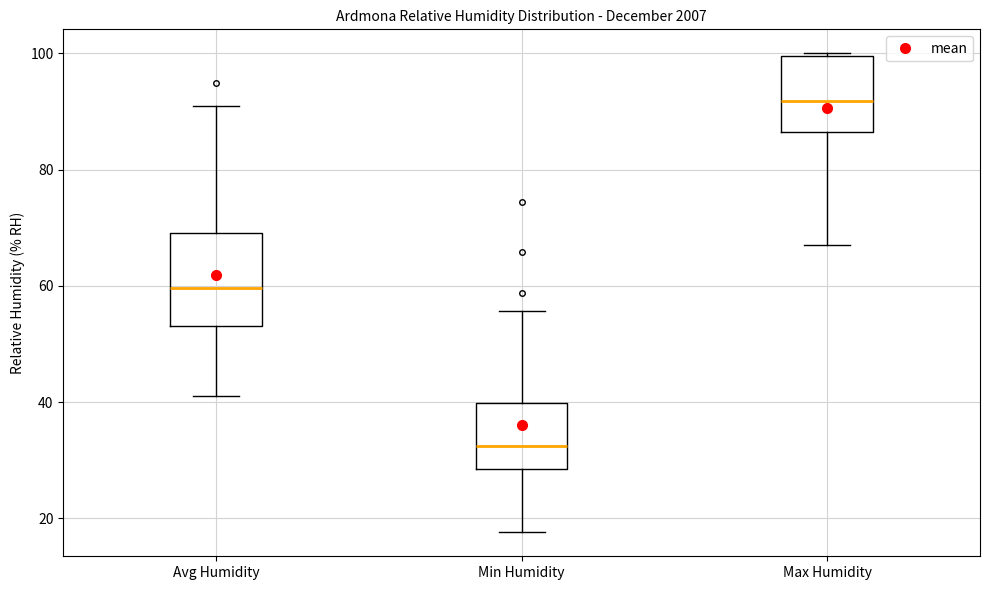

Which box's median line is the lowest?

Min Humidity